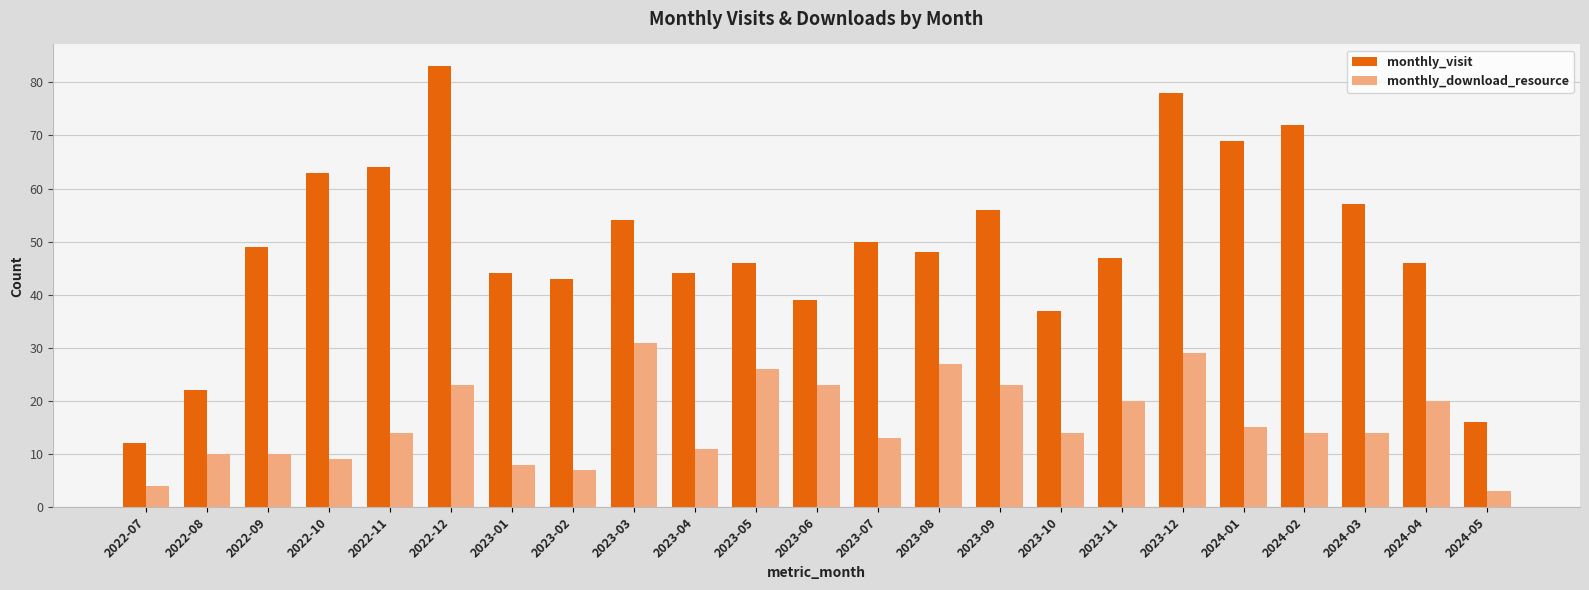

Reading left to right, list all the values displayed in this chart.

monthly_visit: 2022-07=12	2022-08=22	2022-09=49	2022-10=63	2022-11=64	2022-12=83	2023-01=44	2023-02=43	2023-03=54	2023-04=44	2023-05=46	2023-06=39	2023-07=50	2023-08=48	2023-09=56	2023-10=37	2023-11=47	2023-12=78	2024-01=69	2024-02=72	2024-03=57	2024-04=46	2024-05=16
monthly_download_resource: 2022-07=4	2022-08=10	2022-09=10	2022-10=9	2022-11=14	2022-12=23	2023-01=8	2023-02=7	2023-03=31	2023-04=11	2023-05=26	2023-06=23	2023-07=13	2023-08=27	2023-09=23	2023-10=14	2023-11=20	2023-12=29	2024-01=15	2024-02=14	2024-03=14	2024-04=20	2024-05=3